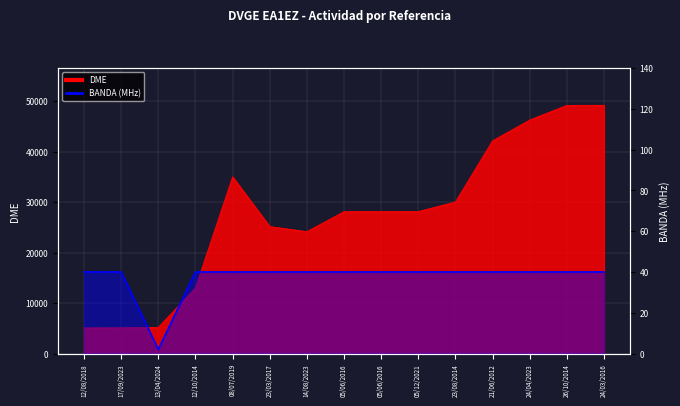

Which has a higher value, 24/04/2023 or 12/10/2014?

24/04/2023